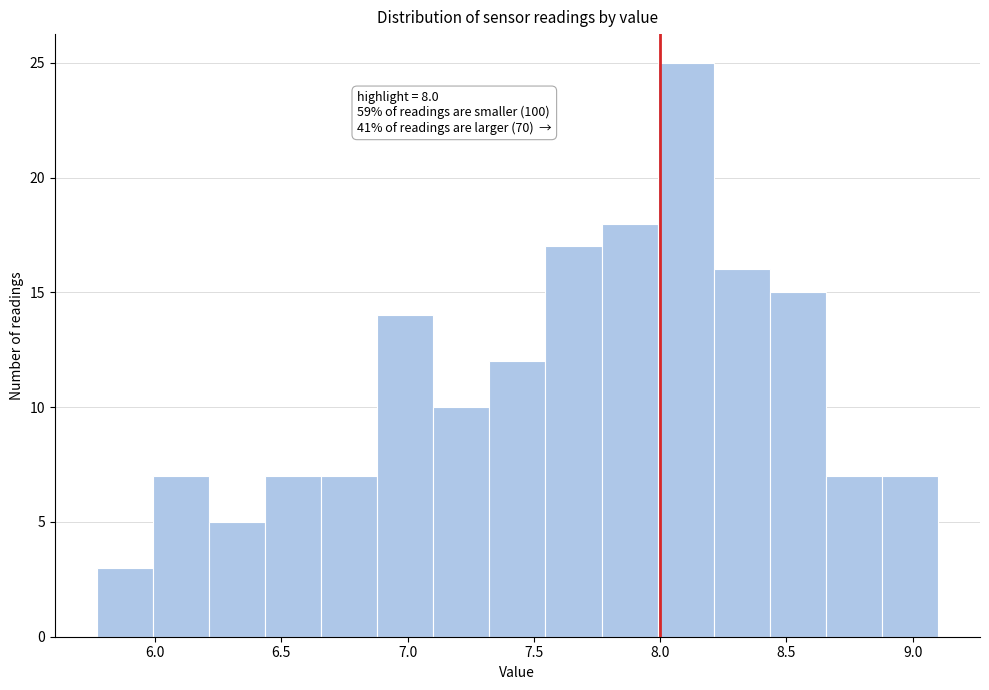

Which range on the x-axis has the tallest bar?

8.00 to 8.20